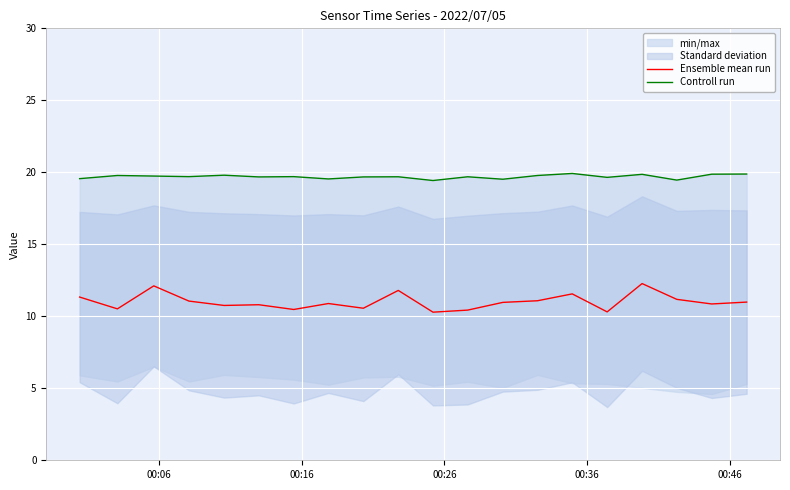

How many lines are shown in the chart?

2